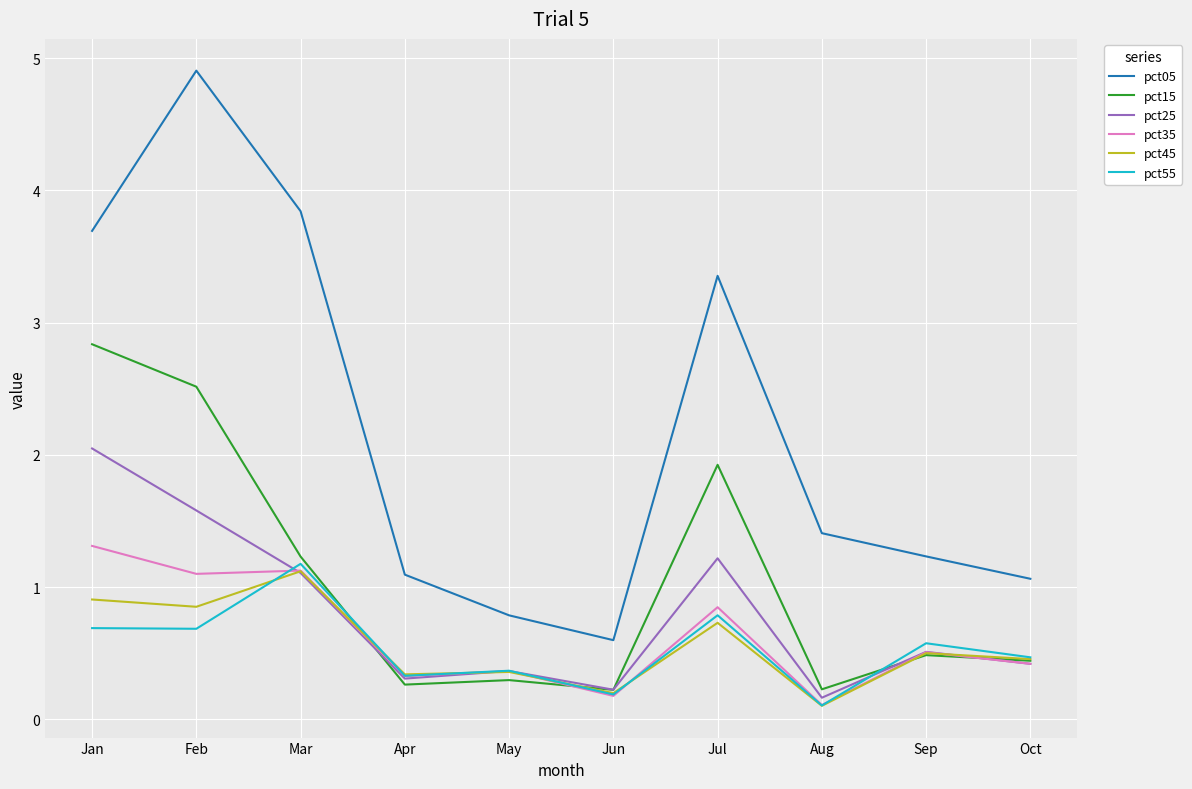

Rank the series by their maximum value, from highest to lowest.

pct05, pct15, pct25, pct35, pct55, pct45